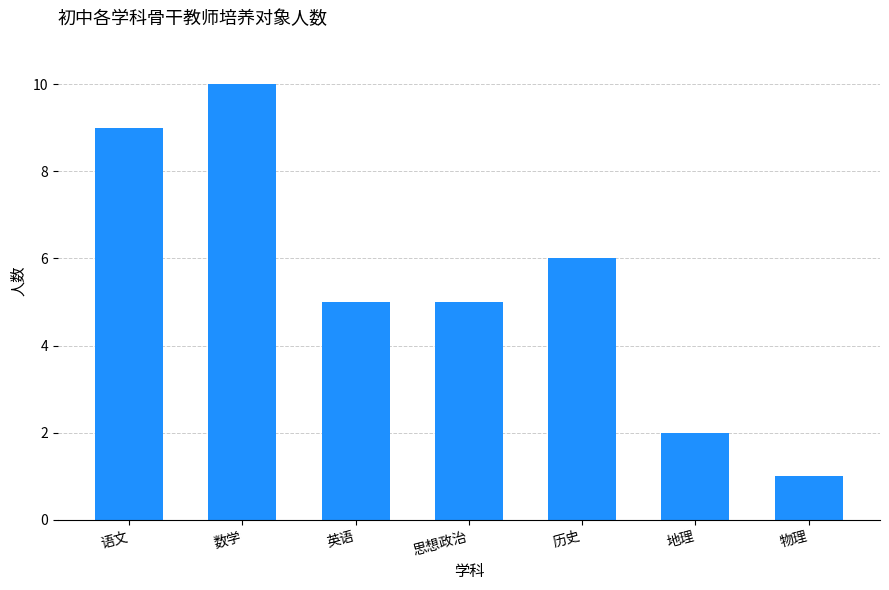

What is the difference between the maximum and minimum values?

9